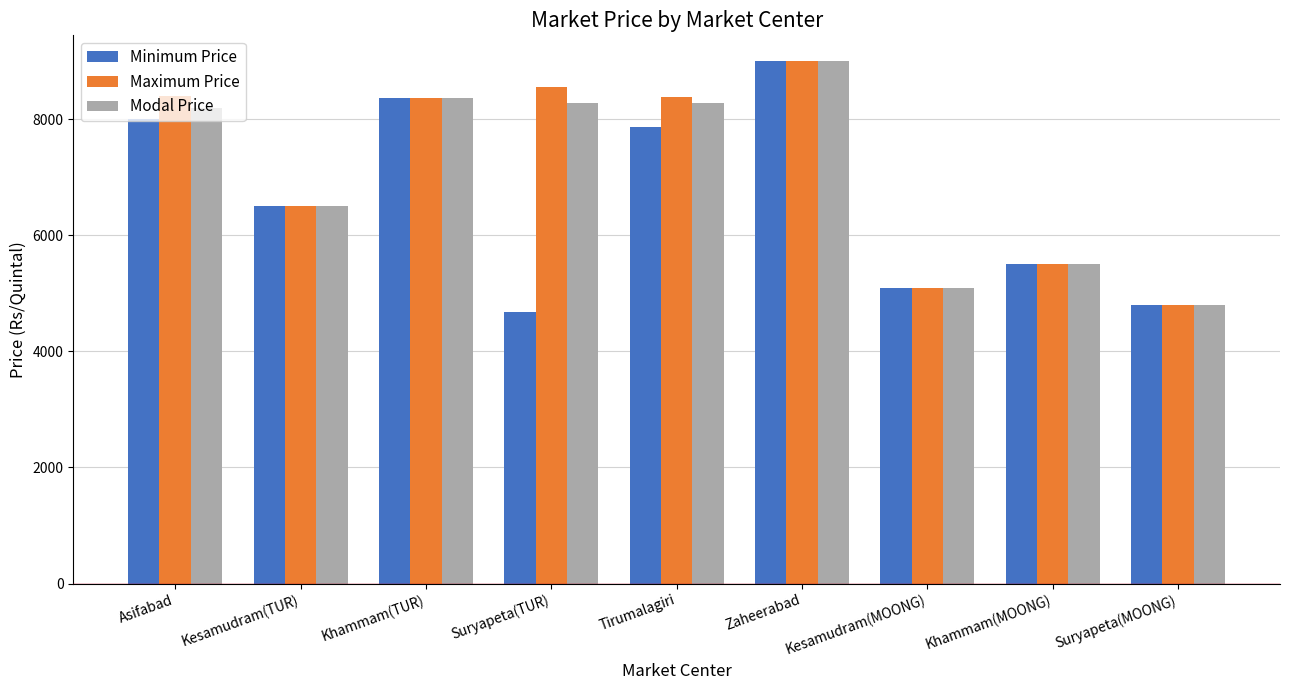

What is the difference between the highest and lowest values at Suryapeta(TUR)?

3870